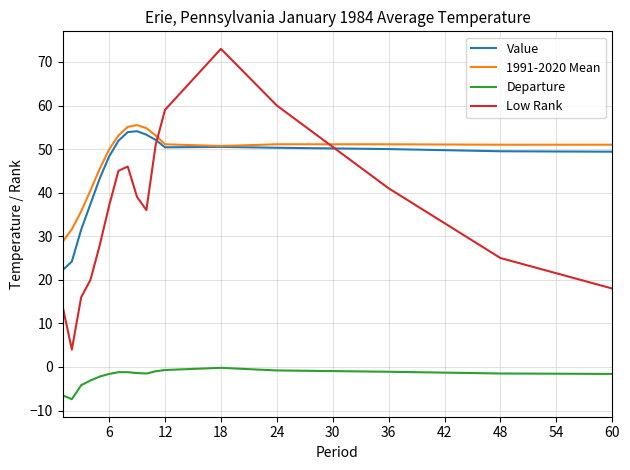

What is the minimum value for Value?

22.2